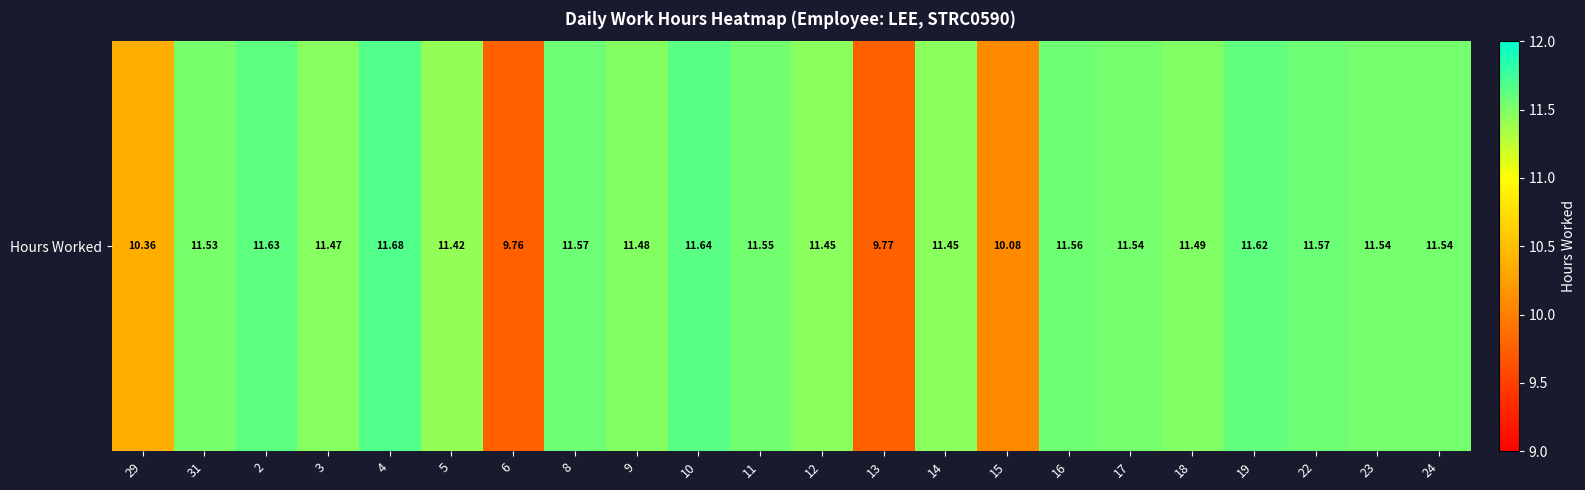

The value at 29 is 16.0. True or false?

False